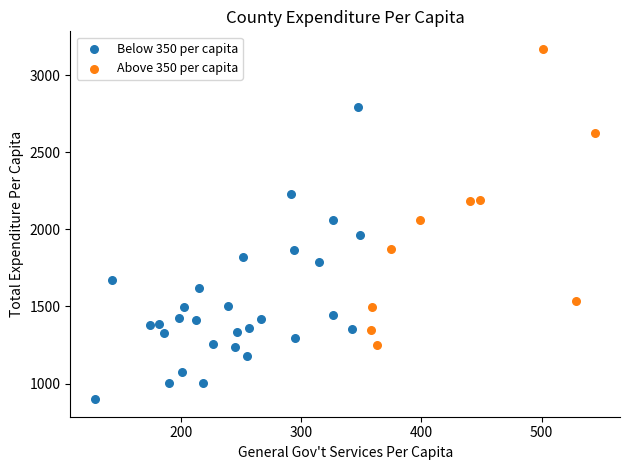

Which series has the widest spread of Y values?

Above 350 per capita